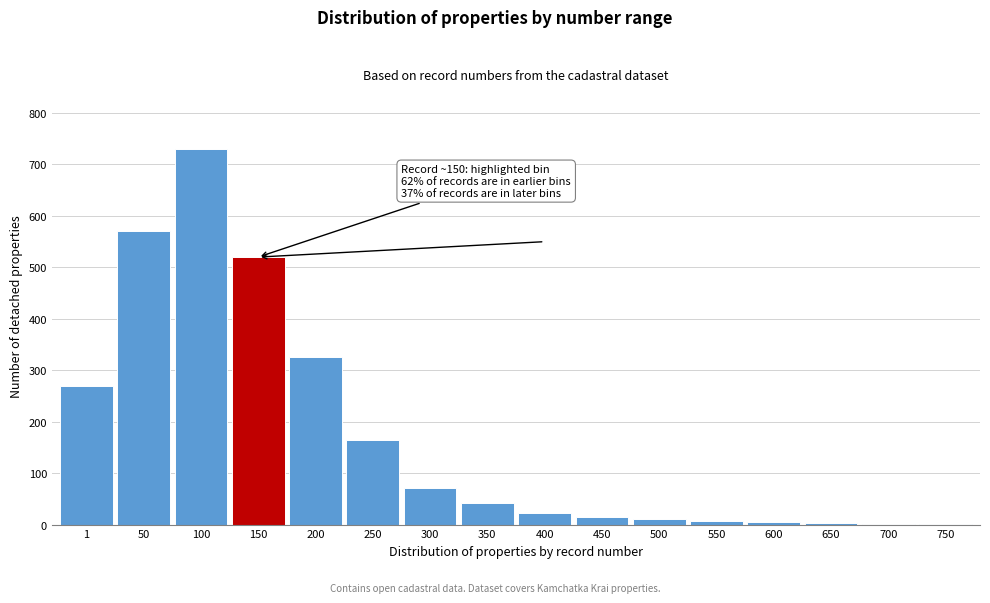

What is the sum of the values at 150 and 250?

685